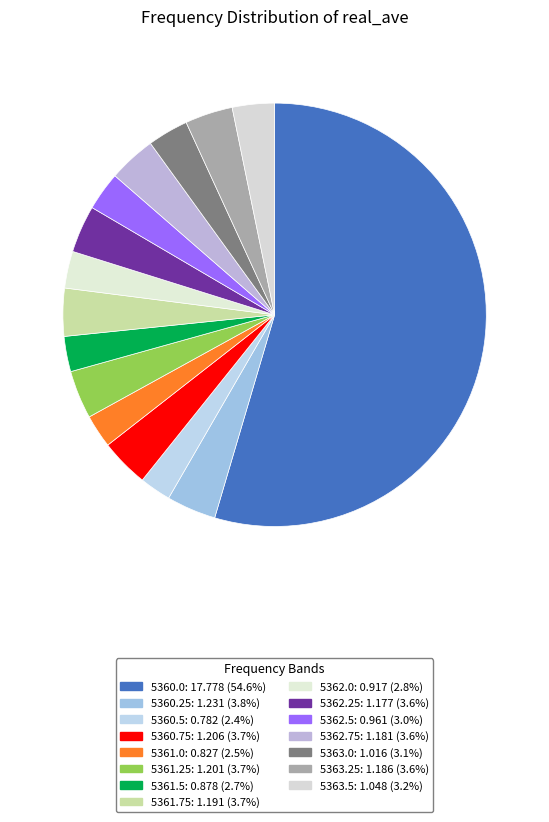

The 5361.5 slice represents 3% of the pie. True or false?

True